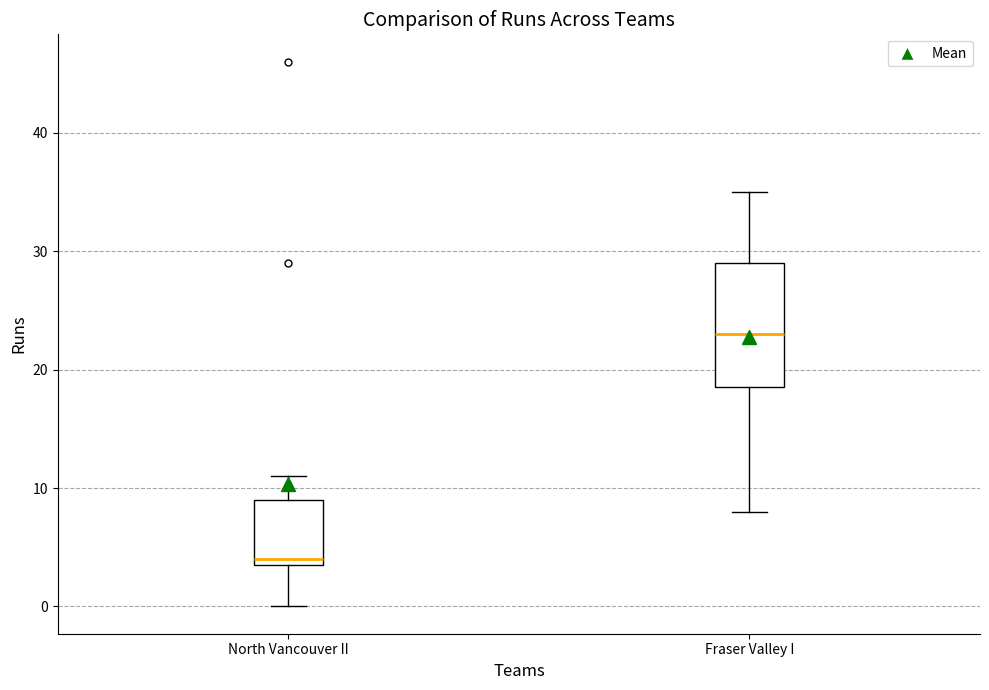

Which box is the tallest, from its lower edge to its upper edge?

Fraser Valley I